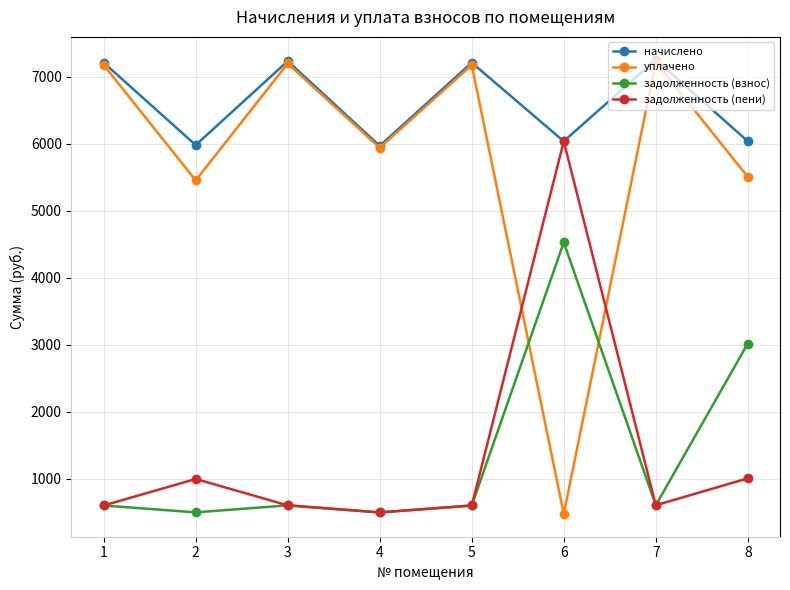

The задолженность (пени) series shows 600.7 at 5. True or false?

True